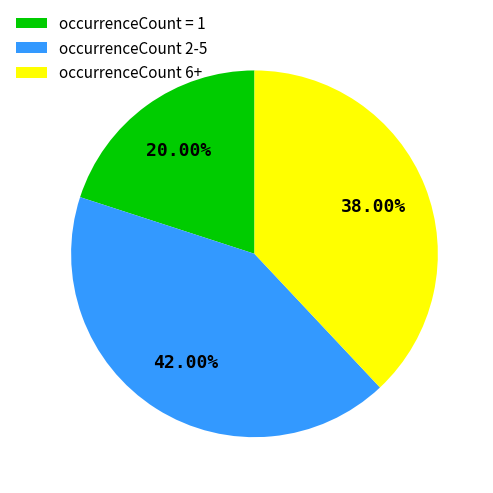

What is the ratio of the value at occurrenceCount 6+ to the value at occurrenceCount 2-5?

0.9